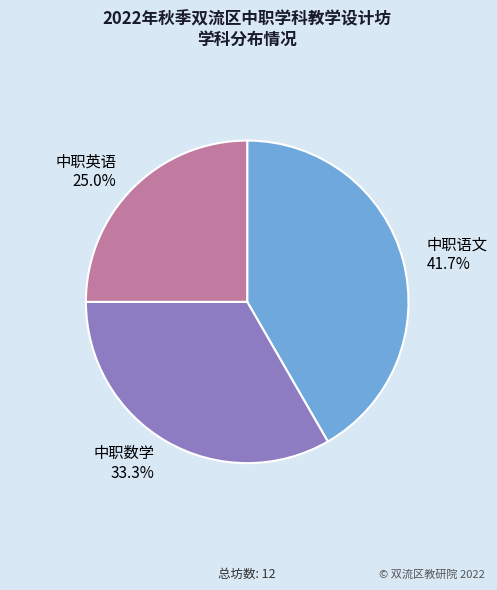

Which has a higher value, 中职数学 or 中职语文?

中职语文